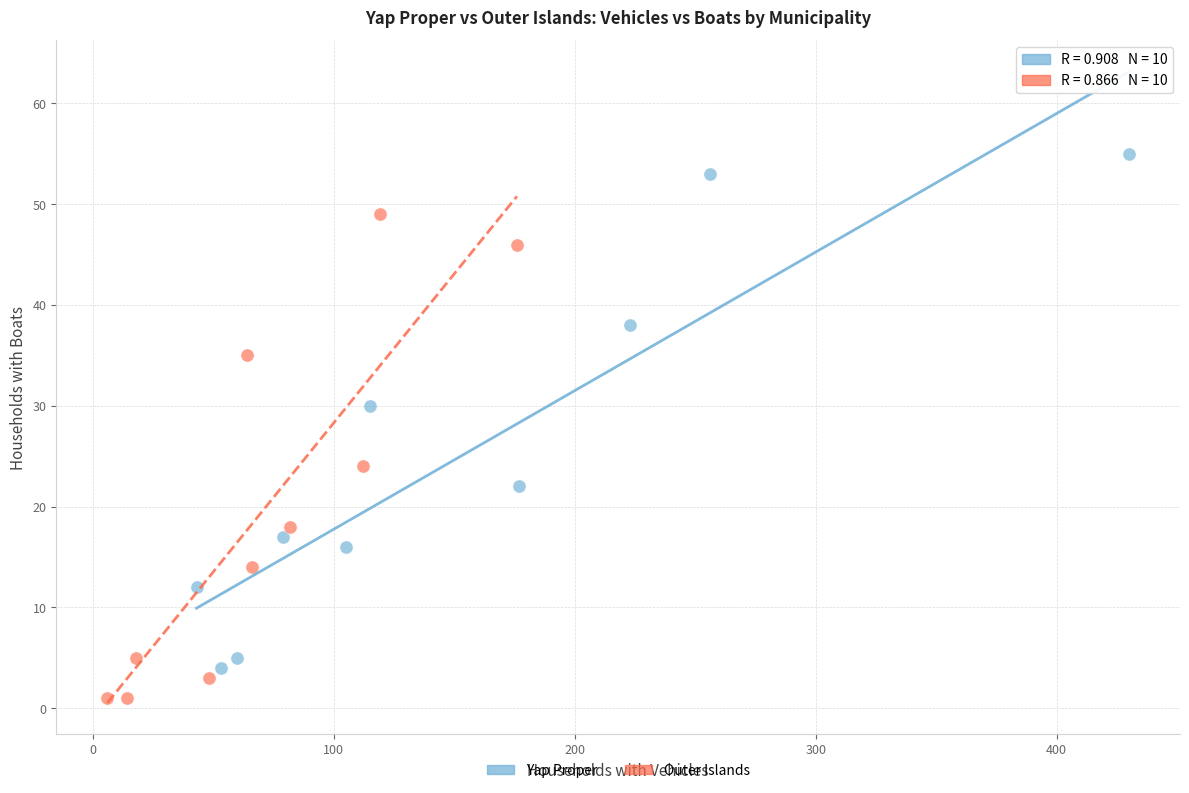

Which series has the widest spread of Y values?

Yap Proper